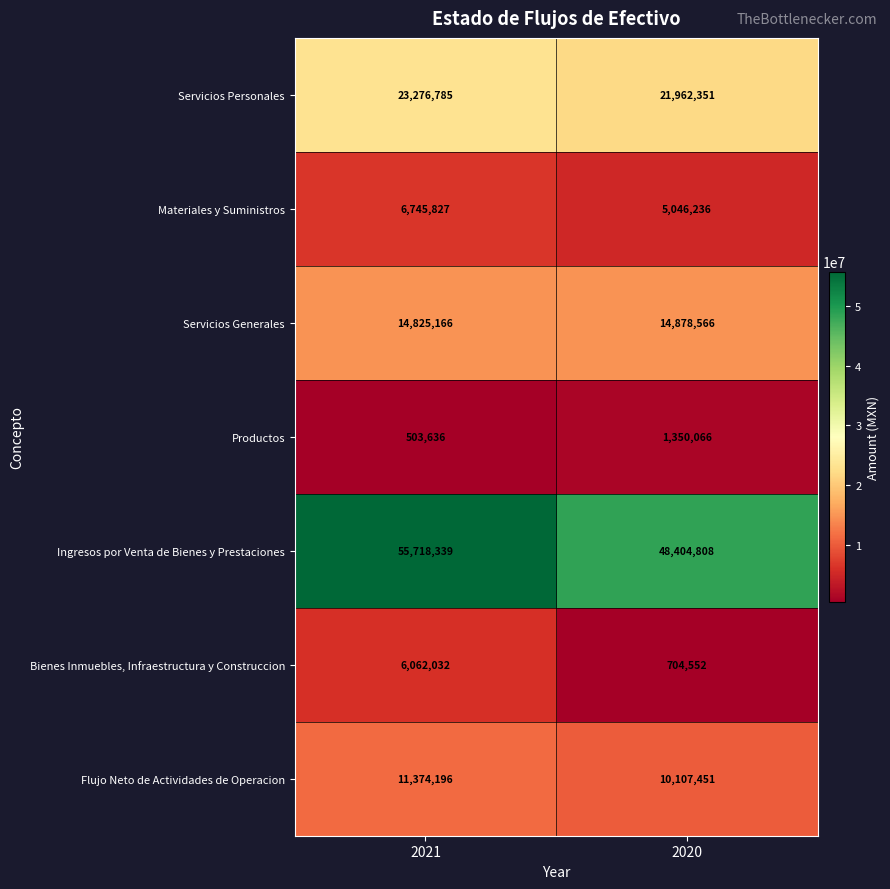

Which category has the highest value across all series?

2021